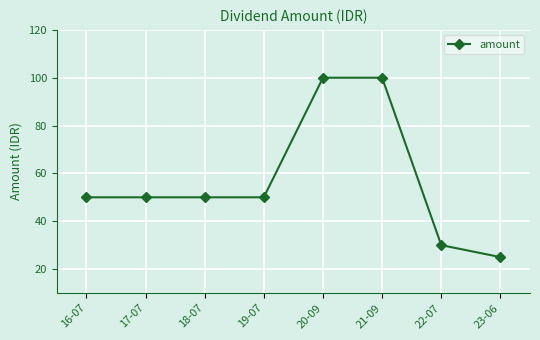

How many categories are shown in the chart?

8